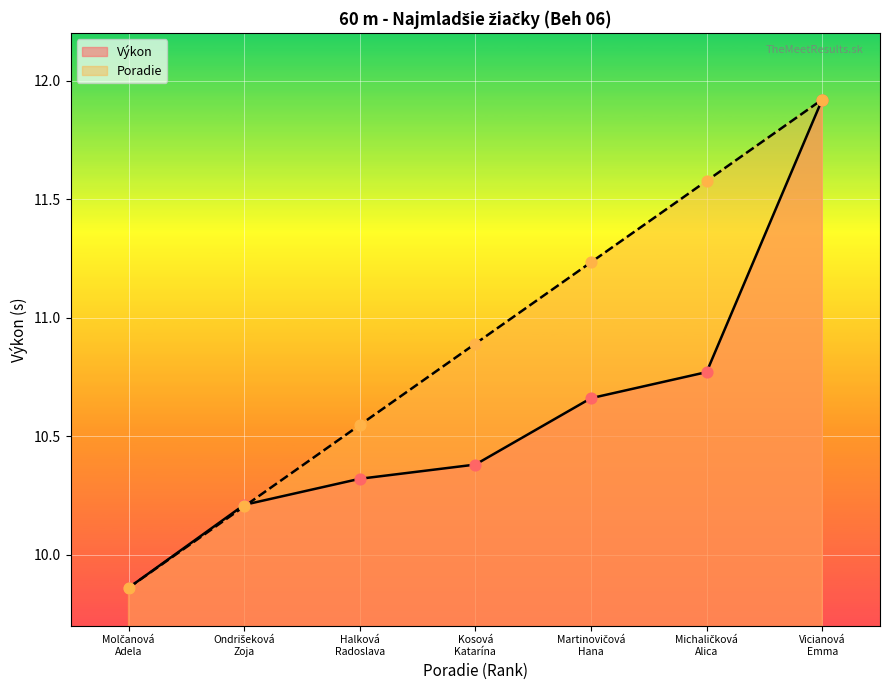

At how many categories does at least one series exceed 10?

6